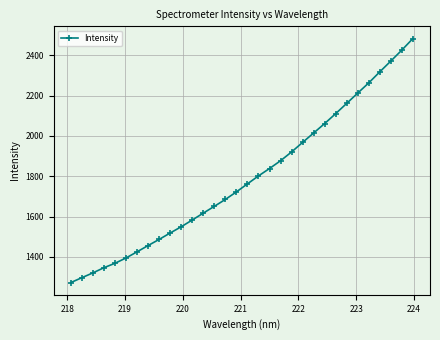

What is the sum of all values?

57278.3